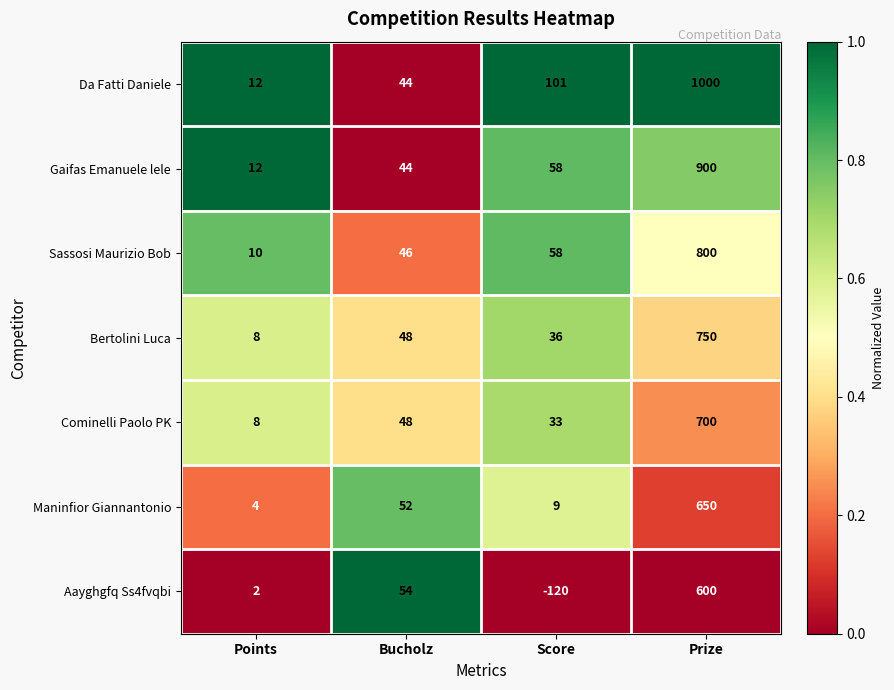

Reading left to right, list all the values displayed in this chart.

Da Fatti Daniele: 12	44	101	1000
Gaifas Emanuele lele: 12	44	58	900
Sassosi Maurizio Bob: 10	46	58	800
Bertolini Luca: 8	48	36	750
Cominelli Paolo PK: 8	48	33	700
Maninfior Giannantonio: 4	52	9	650
Aayghgfq Ss4fvqbi: 2	54	-120	600